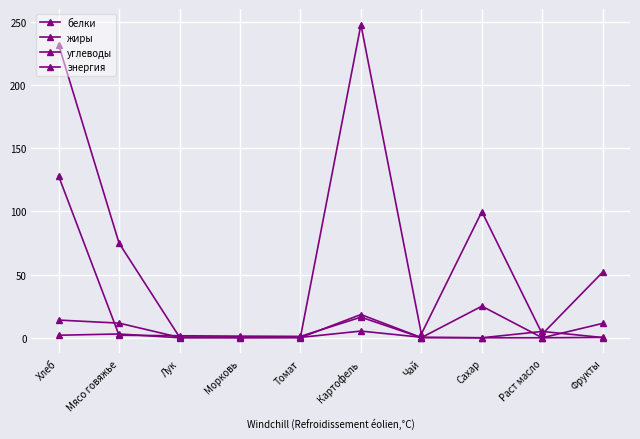

Rank the series at Морковь from lowest to highest value.

жиры, белки, энергия, углеводы